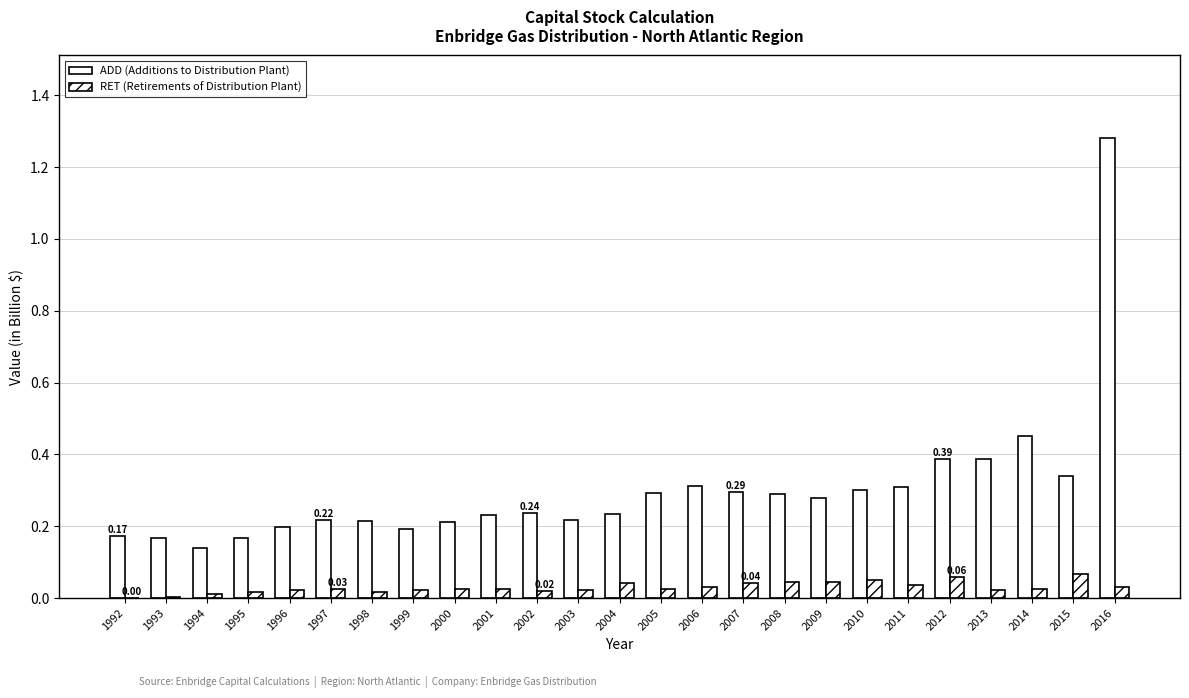

What is the sum of all ADD (Additions to Distribution Plant) values?

7.5